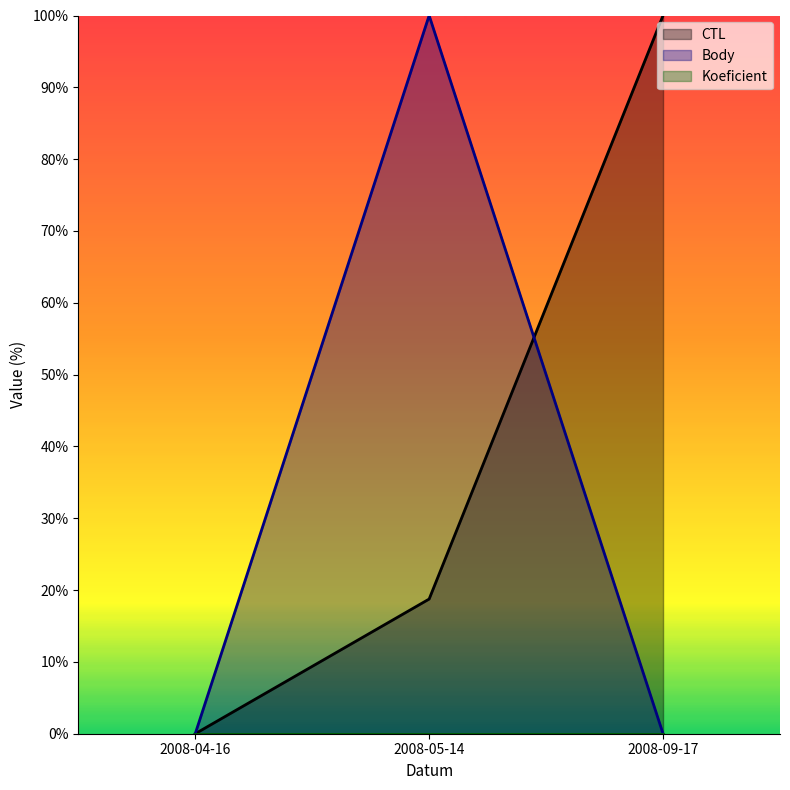

Reading left to right, what are all the values shown in this chart?

CTL: 0.0	18.7	100.0
Body: 0.0	100.0	0.0